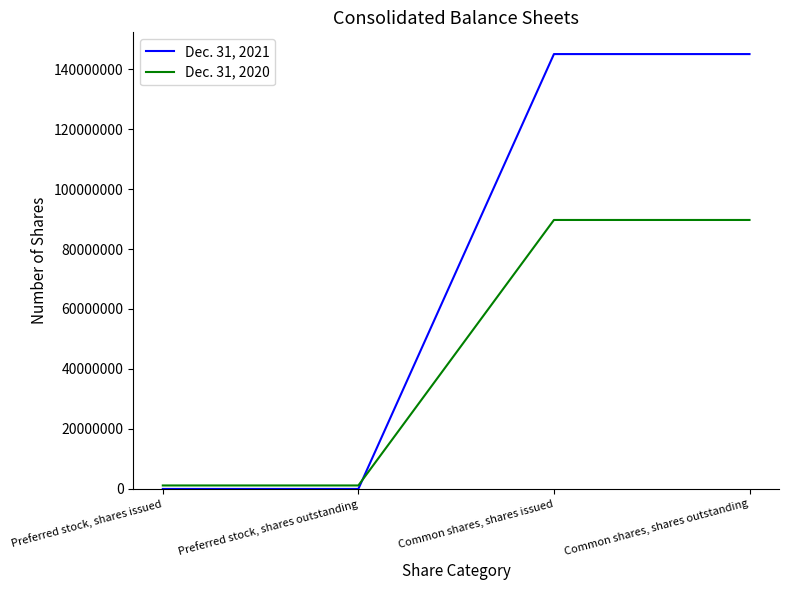

Reading left to right, list all the values displayed in this chart.

Dec. 31, 2021: Preferred stock, shares issued=0	Preferred stock, shares outstanding=0	Common shares, shares issued=144987736	Common shares, shares outstanding=144987736
Dec. 31, 2020: Preferred stock, shares issued=1164000	Preferred stock, shares outstanding=1164000	Common shares, shares issued=89678722	Common shares, shares outstanding=89678722